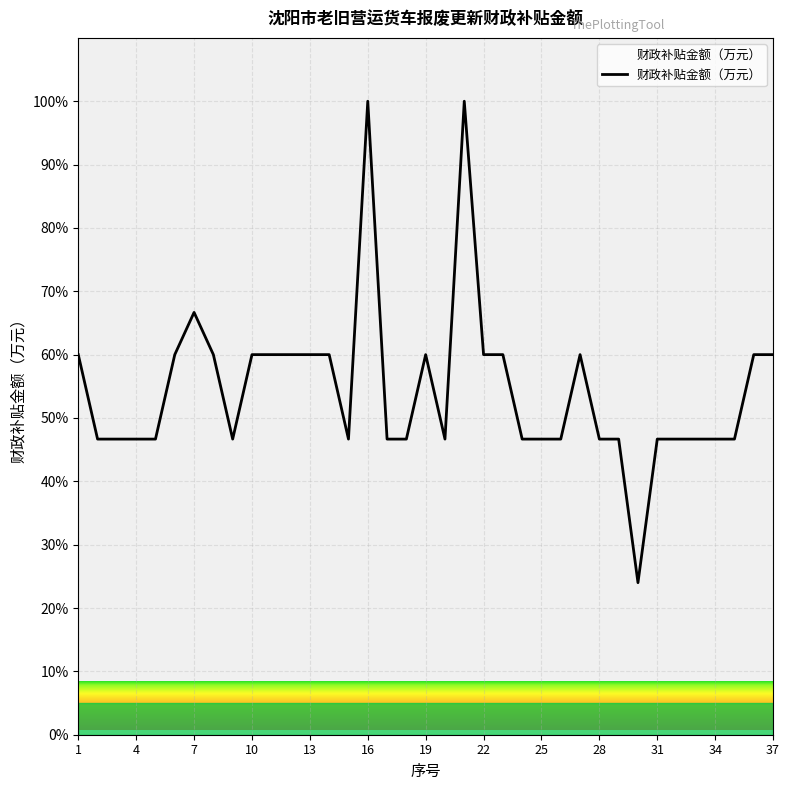

What is the difference between the maximum and minimum values?

76.0